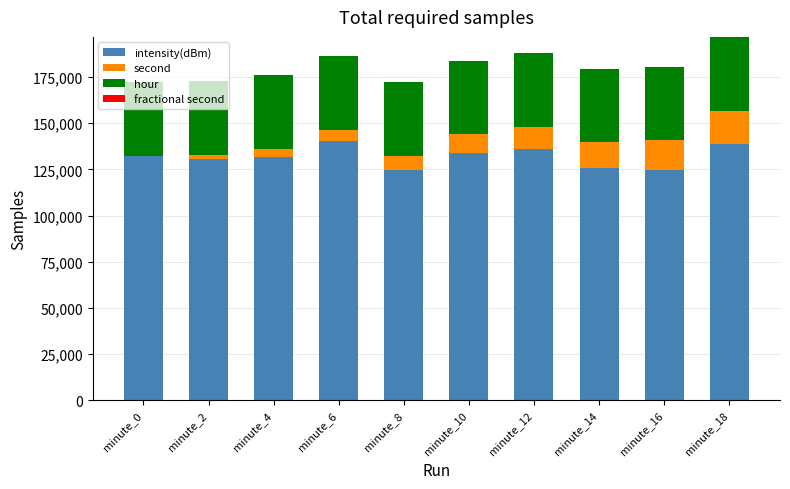

The value of intensity(dBm) at minute_10 is 133939.4. True or false?

True